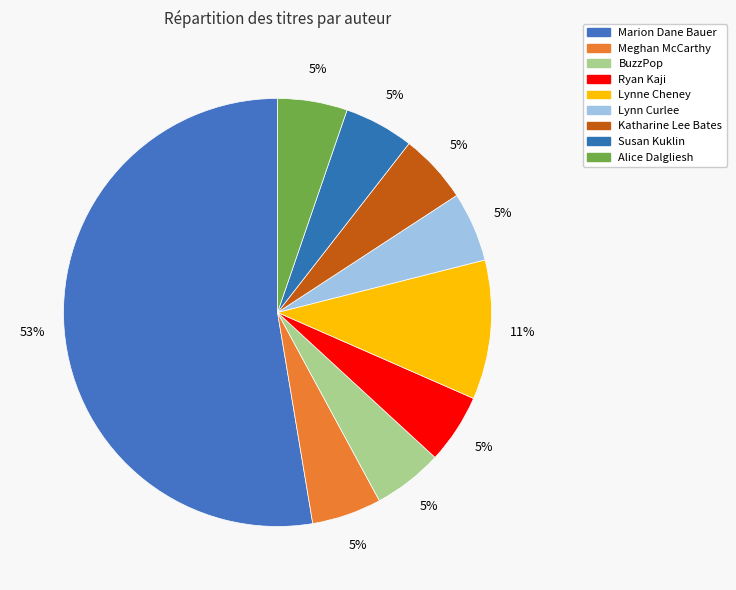

How many slices are in this pie chart?

9